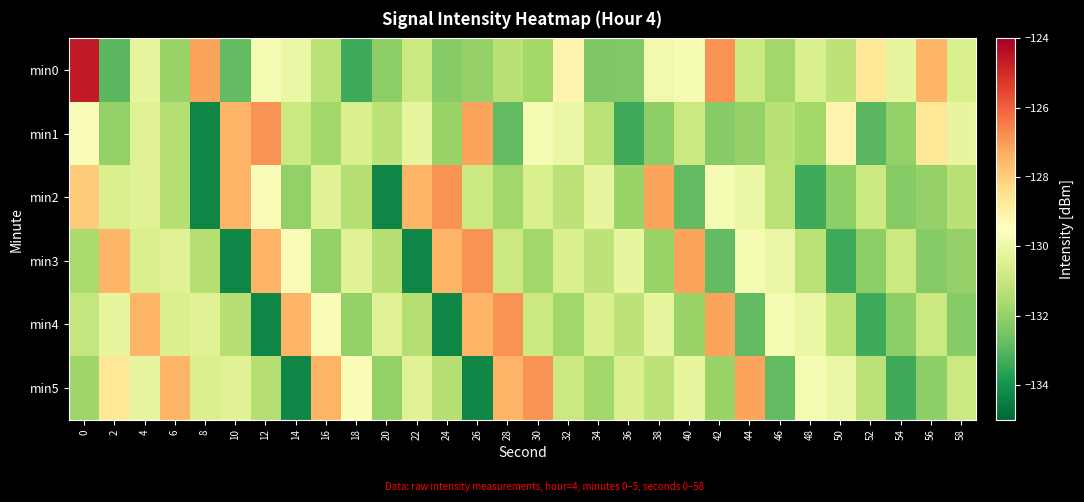

Between 50 and 52, which series saw the biggest shift?

min1